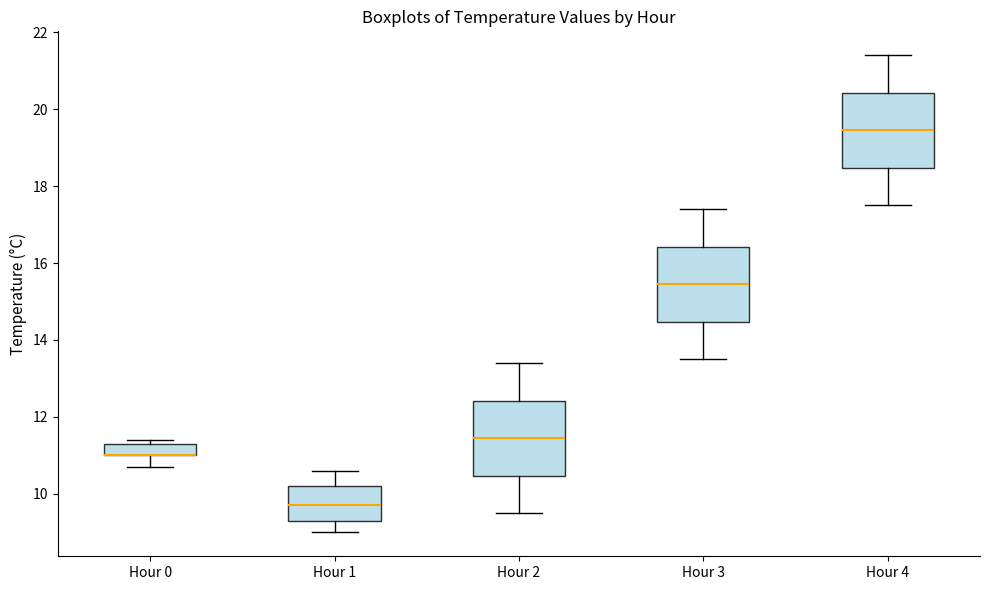

Reading left to right, transcribe this box plot: for each box, give where its median line is, the range the box spans, and where its two whiskers end, as read against the y-axis. The values are not printed on the chart, so give them approximately, as read against the axis.

Hour 0: median 11.0 (drawn on the box's lower edge), box 11.0 to 11.4, whiskers 10.8 to 11.4 (just above the box's upper edge)
Hour 1: median 9.8, box 9.4 to 10.2, whiskers 9.0 to 10.6
Hour 2: median 11.4, box 10.4 to 12.4, whiskers 9.6 to 13.4
Hour 3: median 15.4, box 14.4 to 16.4, whiskers 13.6 to 17.4
Hour 4: median 19.4, box 18.4 to 20.4, whiskers 17.6 to 21.4